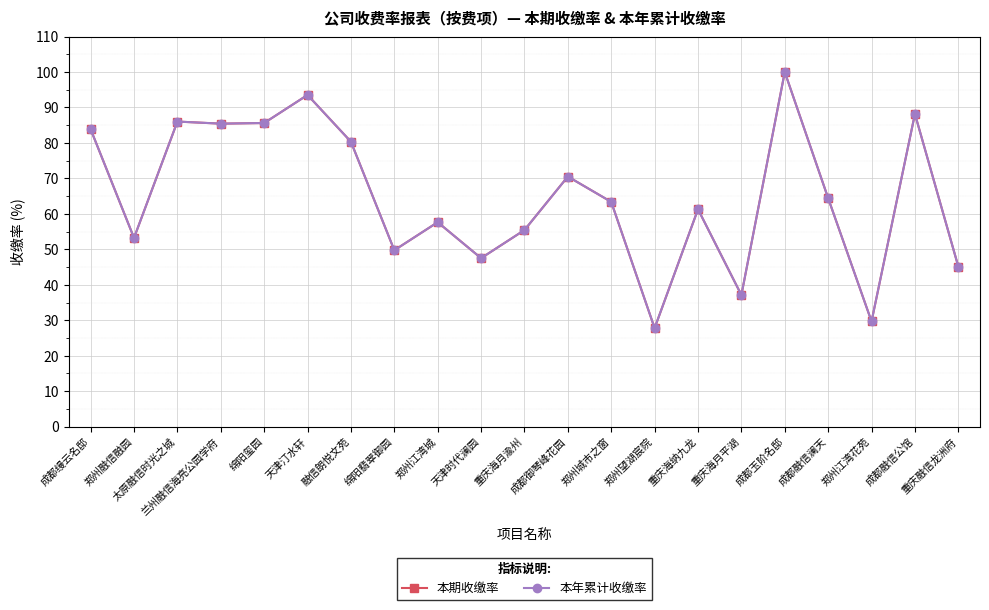

Rank the series at 天津汀水轩 from lowest to highest value.

本期收缴率, 本年累计收缴率